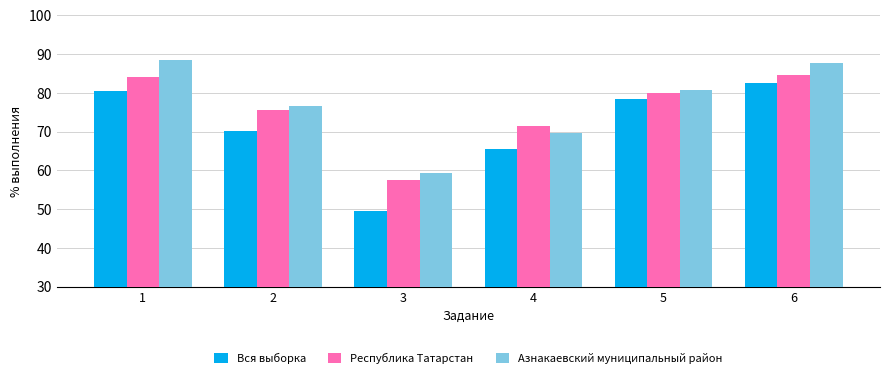

At which category is the sum across all series the highest?

6